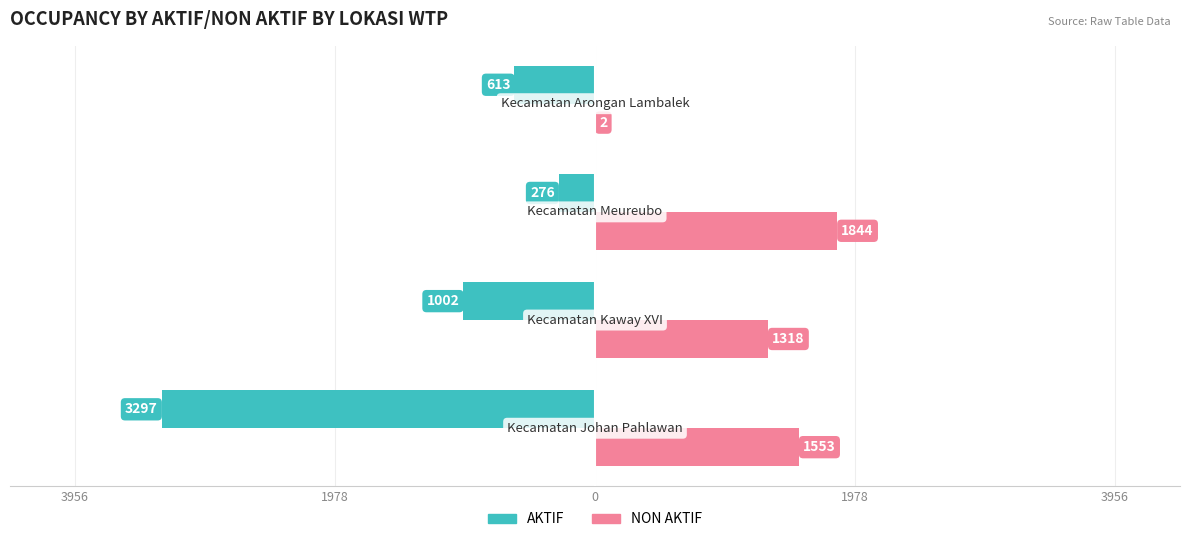

What are all the series names shown in the legend?

AKTIF, NON AKTIF